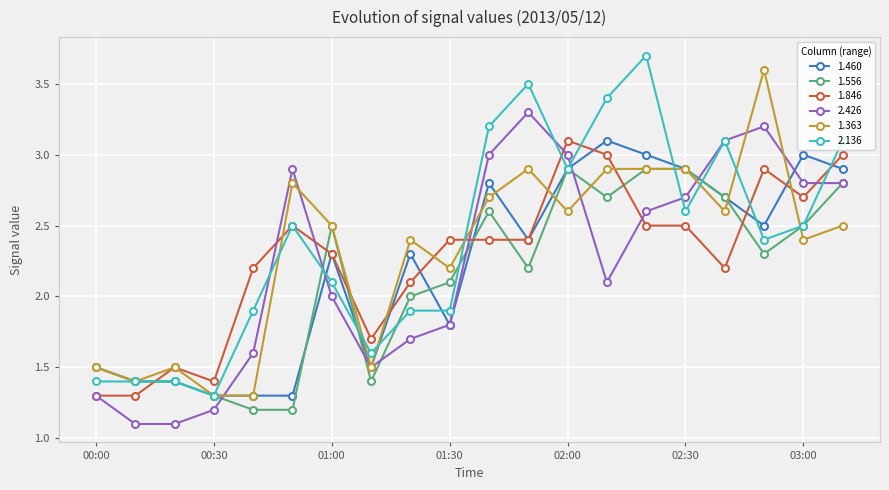

At how many categories does at least one series exceed 1?

20